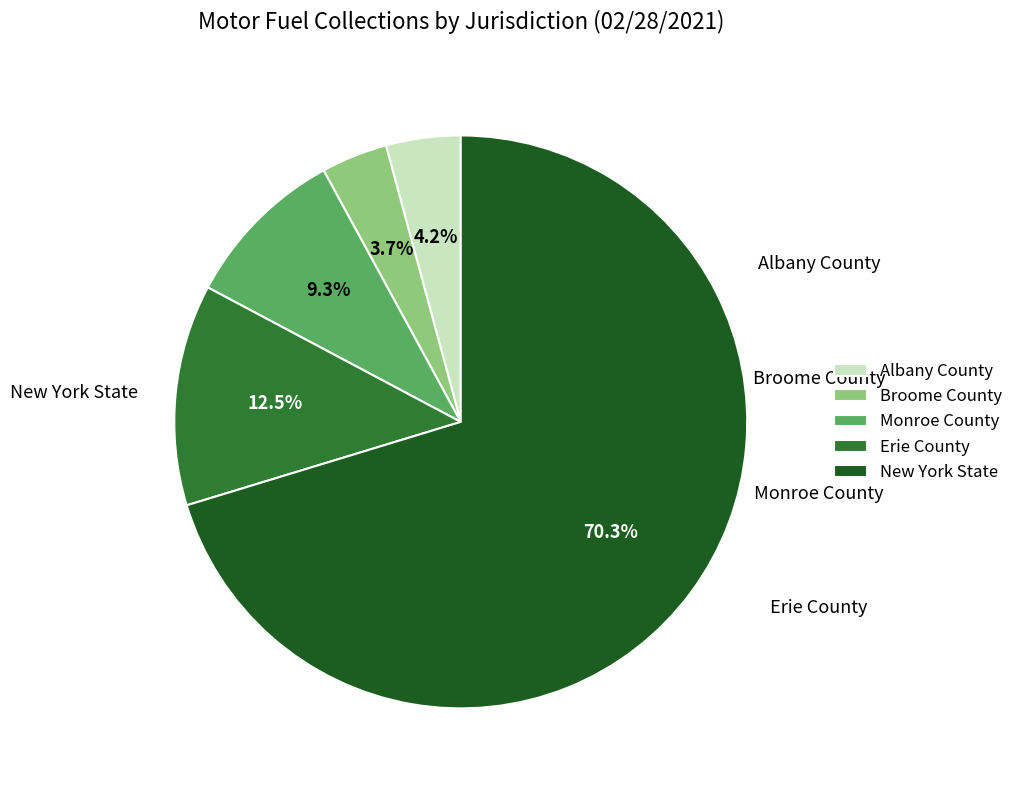

Which category has the biggest portion of the pie?

New York State